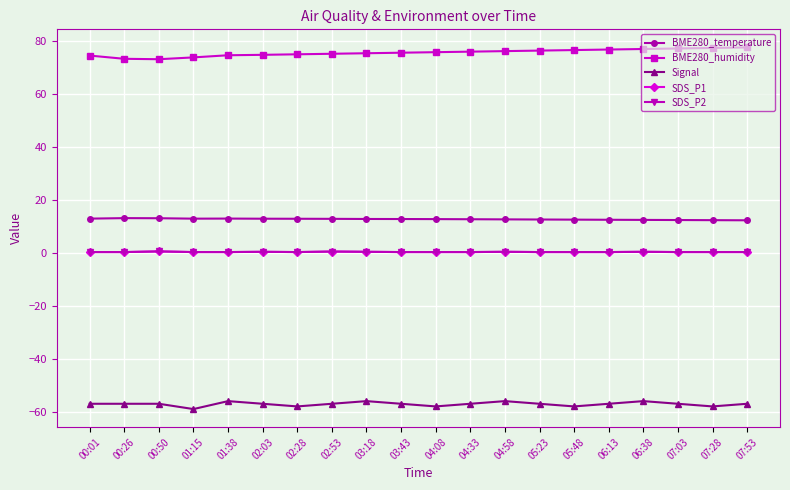

Reading left to right, transcribe all the data shown in this chart.

BME280_temperature: 00:01=12.9	00:26=13.1	00:50=13.1	01:15=12.9	01:38=12.9	02:03=12.9	02:28=12.9	02:53=12.8	03:18=12.8	03:43=12.8	04:08=12.8	04:33=12.7	04:58=12.7	05:23=12.6	05:48=12.6	06:13=12.5	06:38=12.4	07:03=12.4	07:28=12.3	07:53=12.3
BME280_humidity: 00:01=74.5	00:26=73.3	00:50=73.1	01:15=73.8	01:38=74.6	02:03=74.8	02:28=75.0	02:53=75.2	03:18=75.4	03:43=75.6	04:08=75.8	04:33=76.0	04:58=76.2	05:23=76.4	05:48=76.6	06:13=76.8	06:38=77.0	07:03=77.2	07:28=77.4	07:53=77.6
Signal: 00:01=-57.0	00:26=-57.0	00:50=-57.0	01:15=-59.0	01:38=-56.0	02:03=-57.0	02:28=-58.0	02:53=-57.0	03:18=-56.0	03:43=-57.0	04:08=-58.0	04:33=-57.0	04:58=-56.0	05:23=-57.0	05:48=-58.0	06:13=-57.0	06:38=-56.0	07:03=-57.0	07:28=-58.0	07:53=-57.0
SDS_P1: 00:01=0.3	00:26=0.3	00:50=0.6	01:15=0.3	01:38=0.3	02:03=0.4	02:28=0.3	02:53=0.5	03:18=0.4	03:43=0.3	04:08=0.3	04:33=0.3	04:58=0.4	05:23=0.3	05:48=0.3	06:13=0.3	06:38=0.4	07:03=0.3	07:28=0.3	07:53=0.3
SDS_P2: 00:01=0.3	00:26=0.3	00:50=0.6	01:15=0.3	01:38=0.3	02:03=0.4	02:28=0.3	02:53=0.5	03:18=0.4	03:43=0.3	04:08=0.3	04:33=0.3	04:58=0.4	05:23=0.3	05:48=0.3	06:13=0.3	06:38=0.4	07:03=0.3	07:28=0.3	07:53=0.3